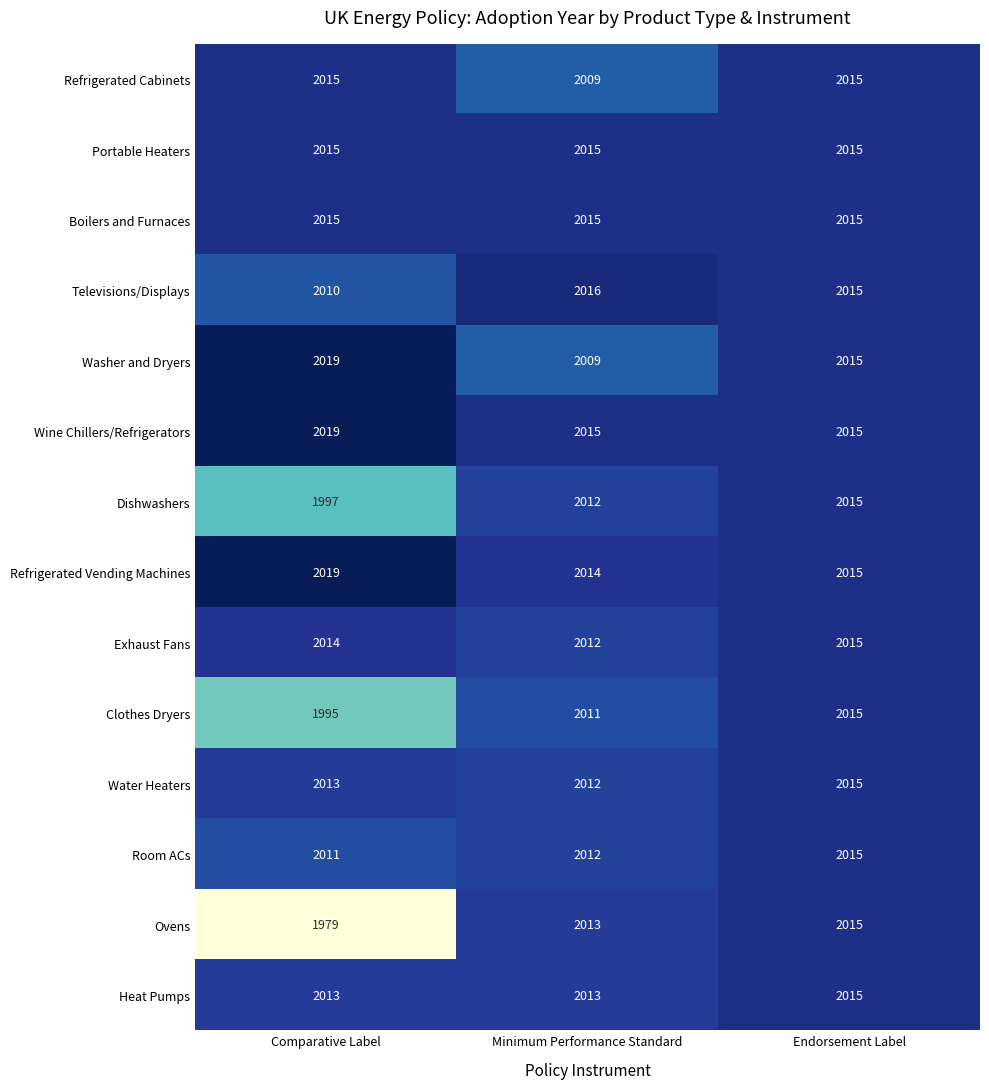

What is the sum of all Televisions/Displays values?

6041